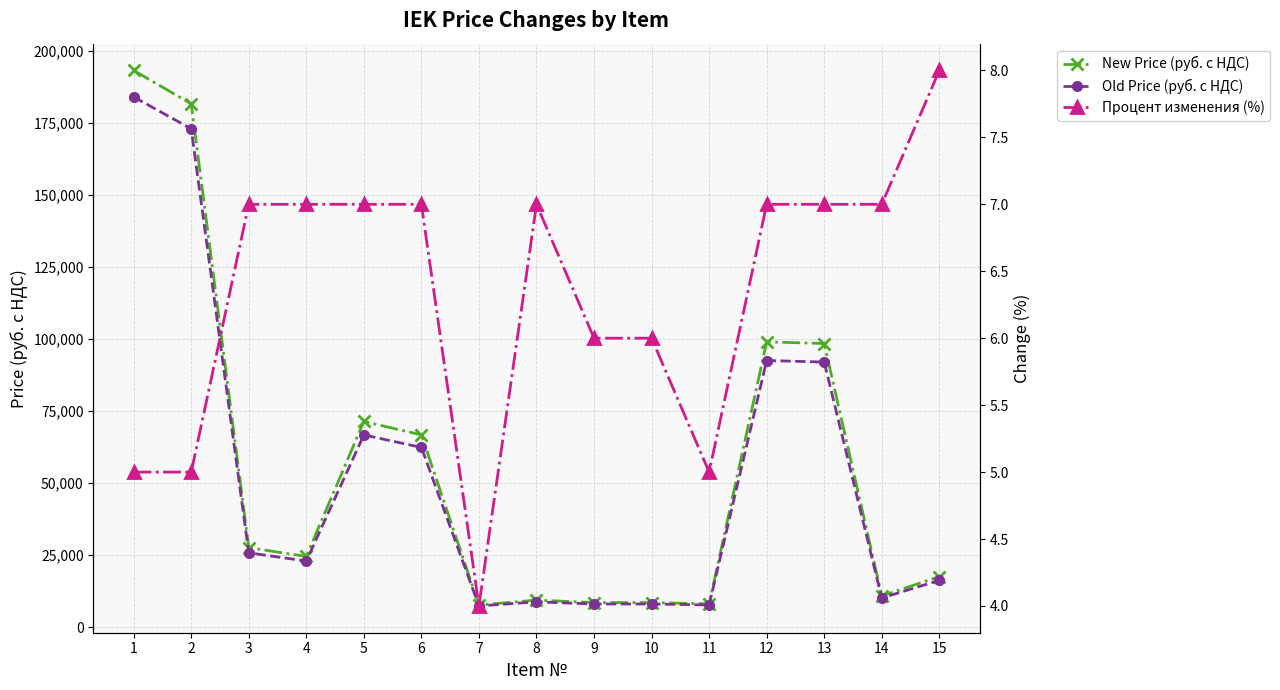

Which category has the lowest value in the New Price (руб. с НДС) series?

7